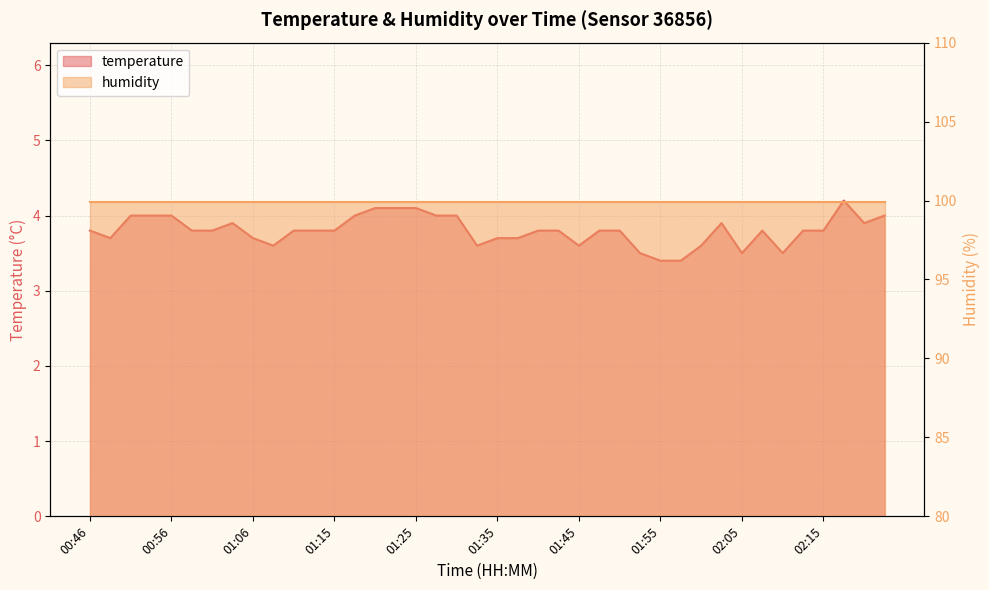

List the labels in order of value, largest first.

02:17, 01:20, 01:23, 01:25, 00:51, 00:53, 00:56, 01:18, 01:28, 01:30, 02:23, 01:03, 02:02, 02:20, 00:46, 00:58, 01:01, 01:11, 01:13, 01:15, 01:40, 01:42, 01:48, 01:50, 02:07, 02:12, 02:15, 00:48, 01:06, 01:35, 01:38, 01:08, 01:33, 01:45, 02:00, 01:53, 02:05, 02:10, 01:55, 01:58